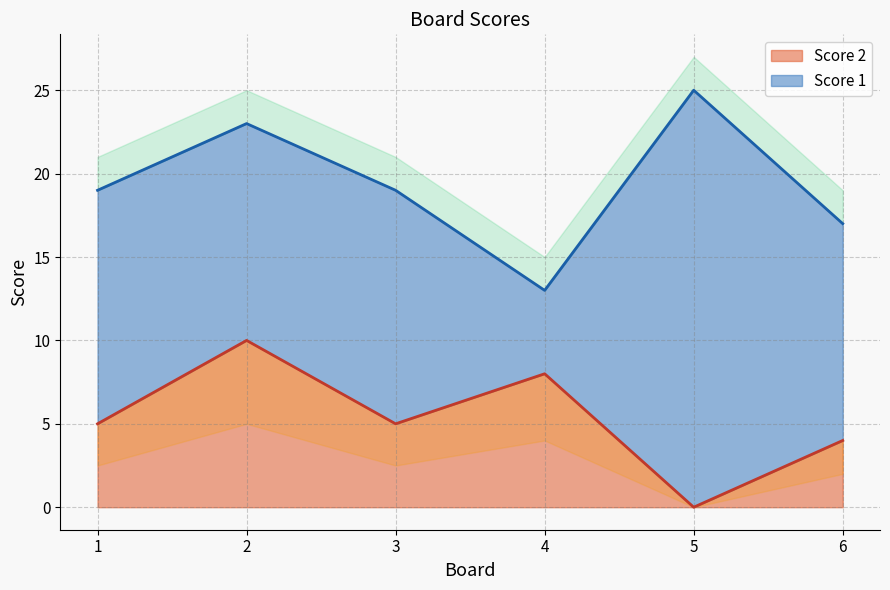

Which category has the highest value across all series?

2